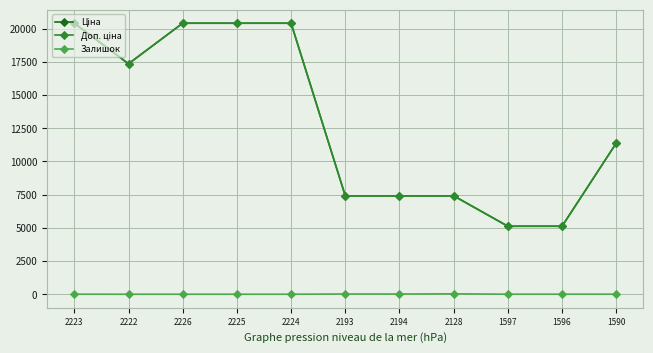

Is it true that Залишок equals 17.0 at 2193?

True